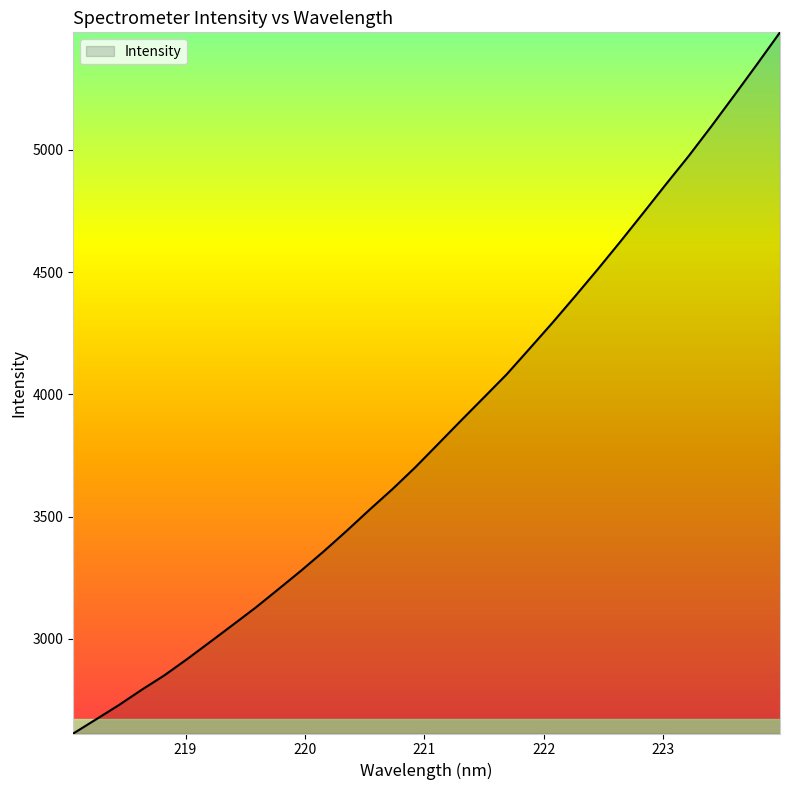

Reading left to right, what are all the values shown in this chart?

2613.2	2671.2	2729.6	2792.1	2851.6	2918.3	2987.8	3058.0	3128.7	3204.1	3280.3	3359.8	3443.4	3529.6	3613.3	3702.5	3797.5	3892.9	3987.1	4081.7	4186.2	4291.6	4400.5	4511.5	4625.5	4742.1	4859.9	4975.6	5097.7	5223.4	5350.8	5480.1